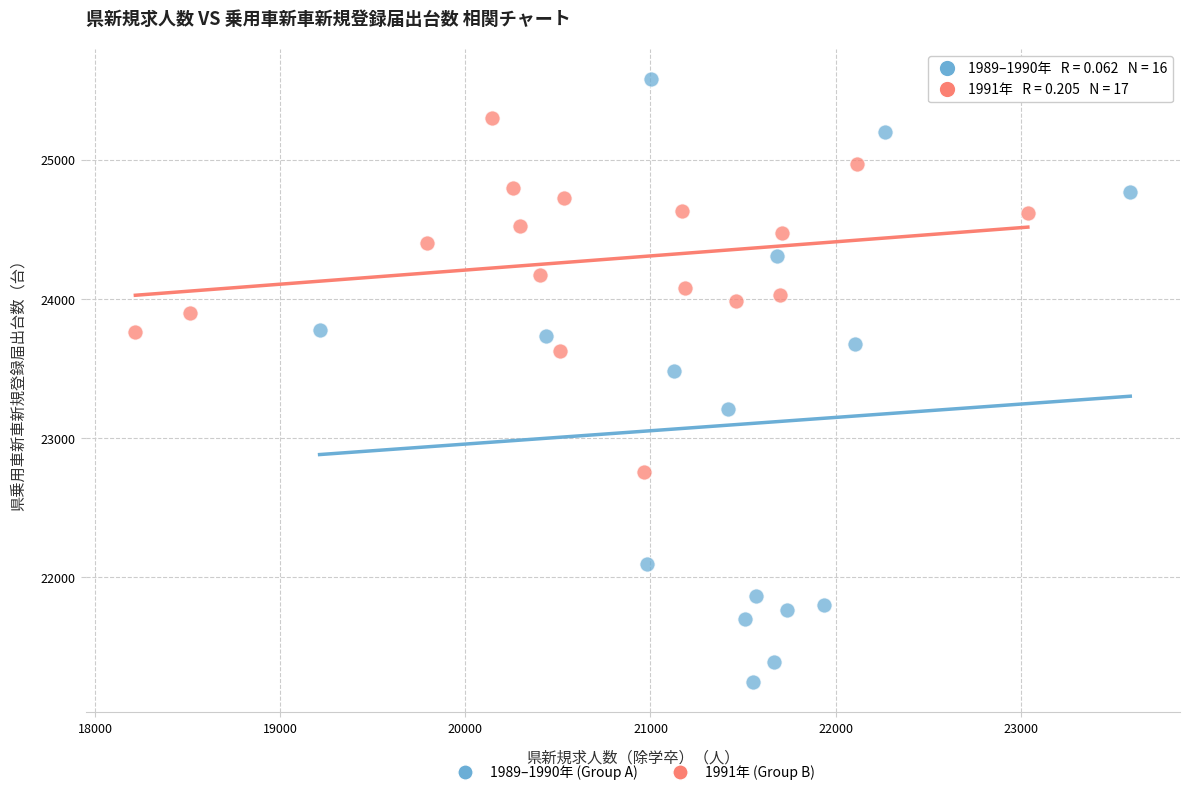

Which series has the widest spread of Y values?

1989–1990年 (Group A)